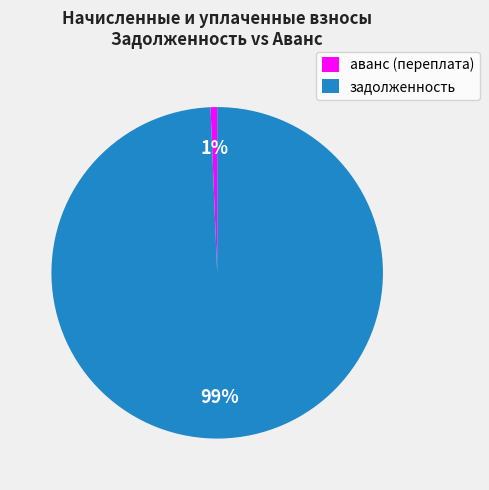

Do аванс (переплата) and задолженность together represent more than half of the pie?

Yes